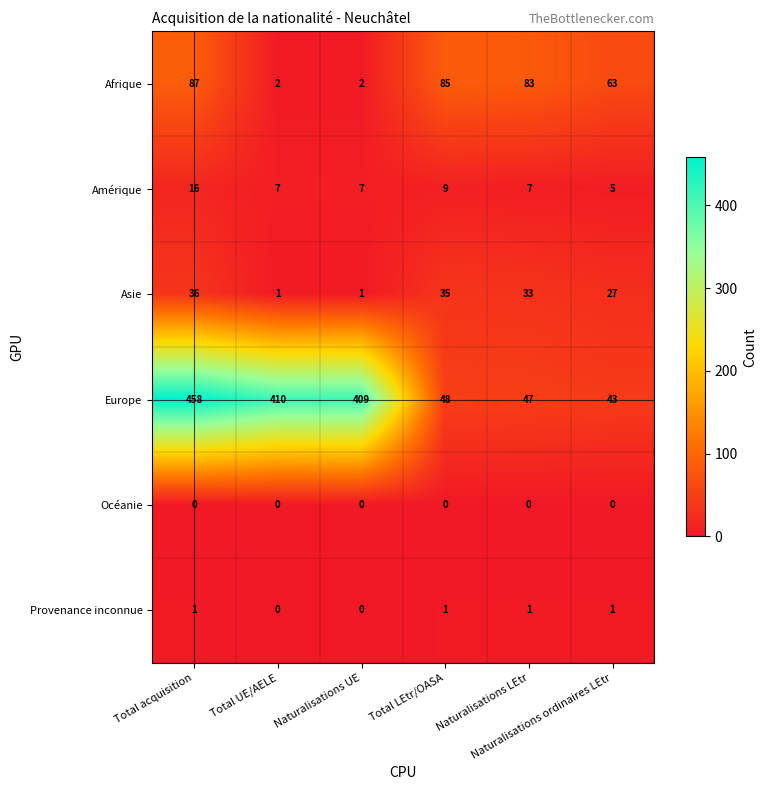

Rank the series by their maximum value, from highest to lowest.

Europe, Afrique, Asie, Amérique, Provenance inconnue, Océanie